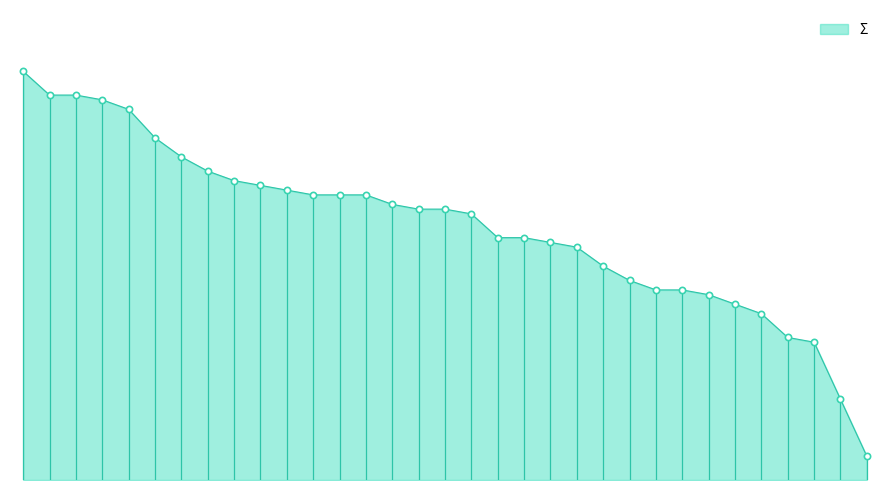

Is this an area chart (filled region under the line)?

Yes